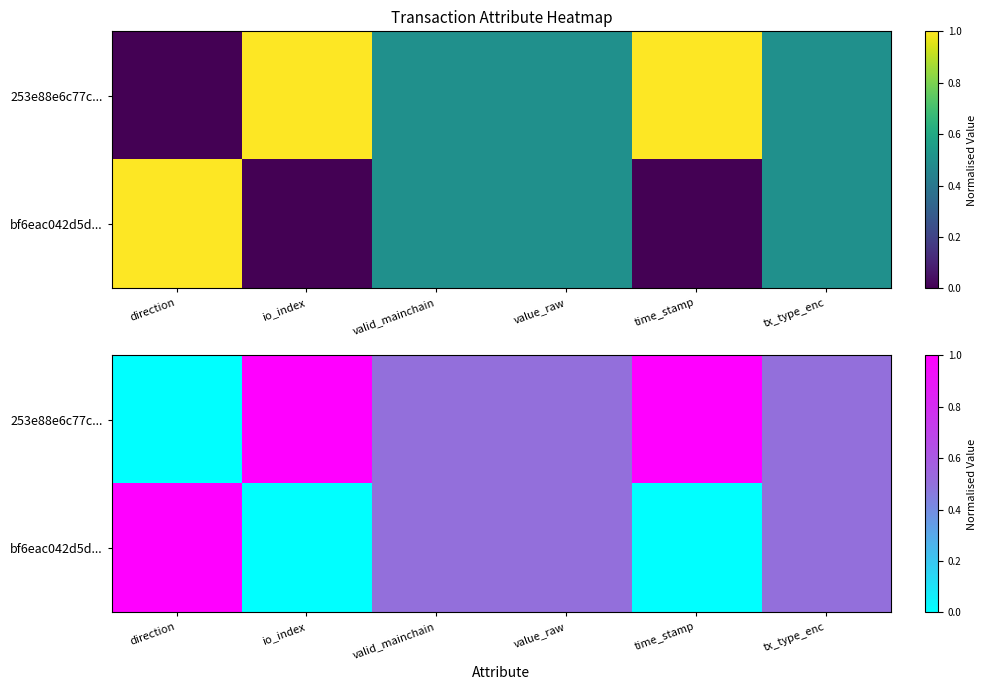

What is the difference between the highest and lowest values at direction?

1.0